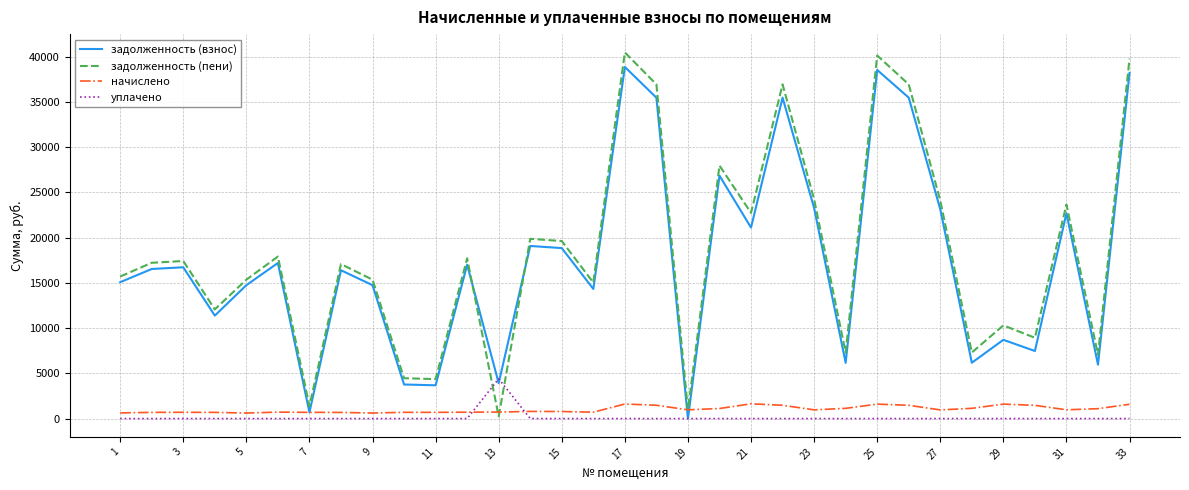

What is the maximum value shown in the chart?

40456.5